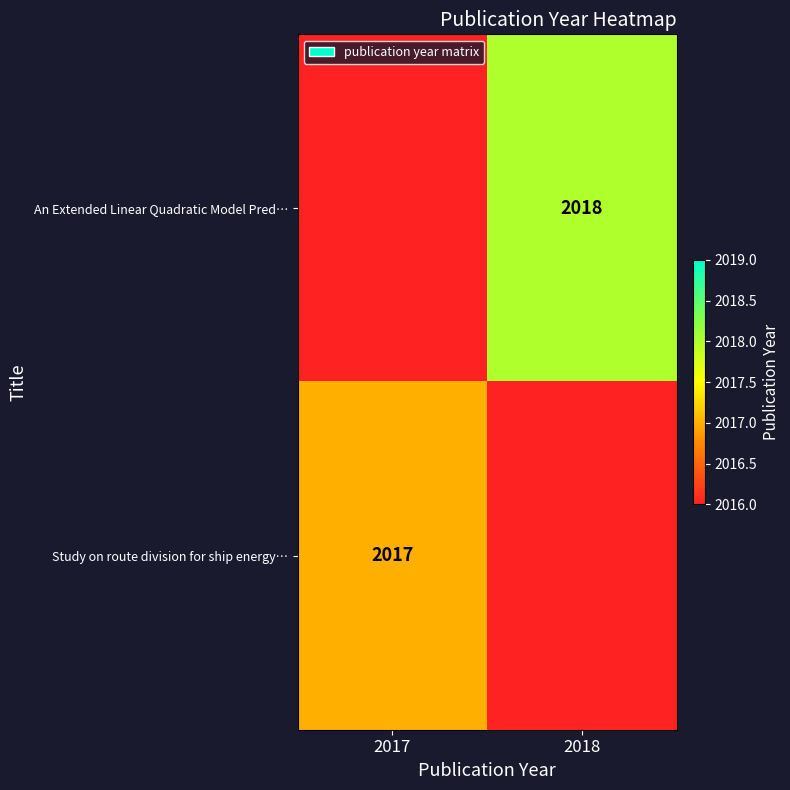

The value of Study on route division for ship energy… at 2017 is 876. True or false?

False